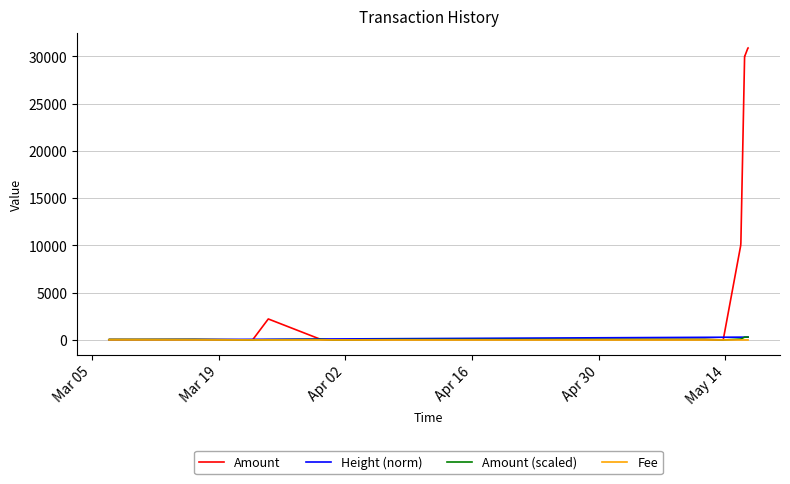

Which series has the widest spread of values?

Amount